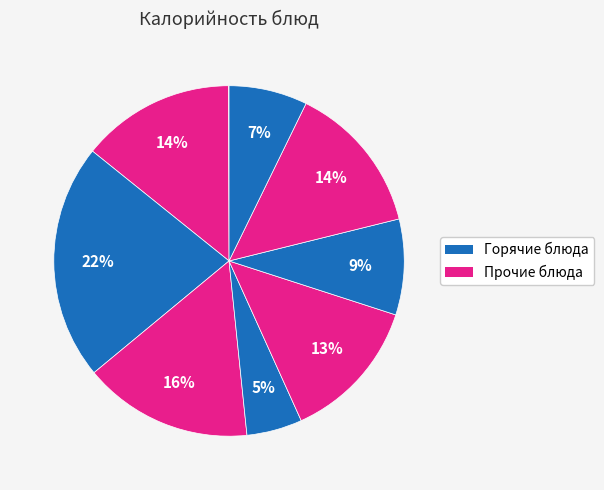

Count the number of slices in the pie.

9